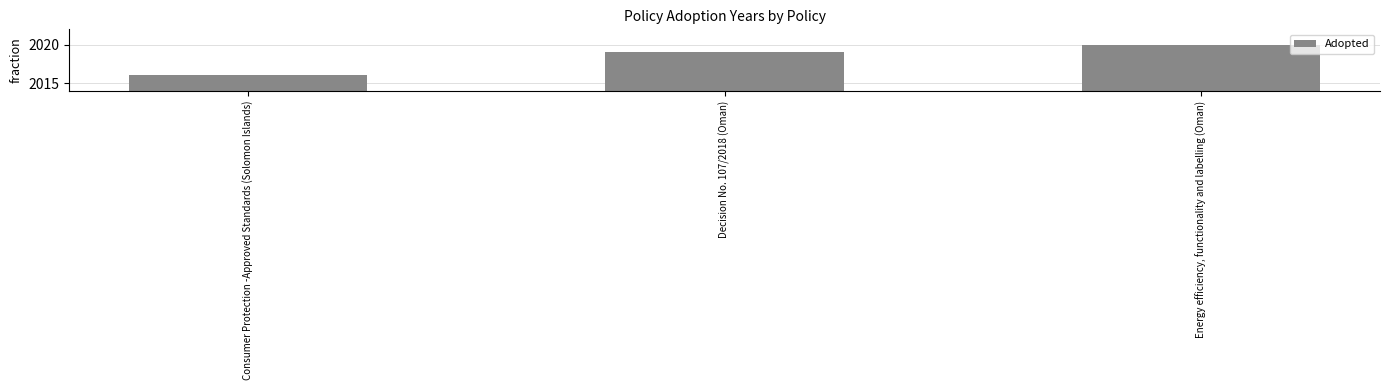

What is the label of the 3rd bar from the right?

Consumer Protection -Approved Standards (Solomon Islands)